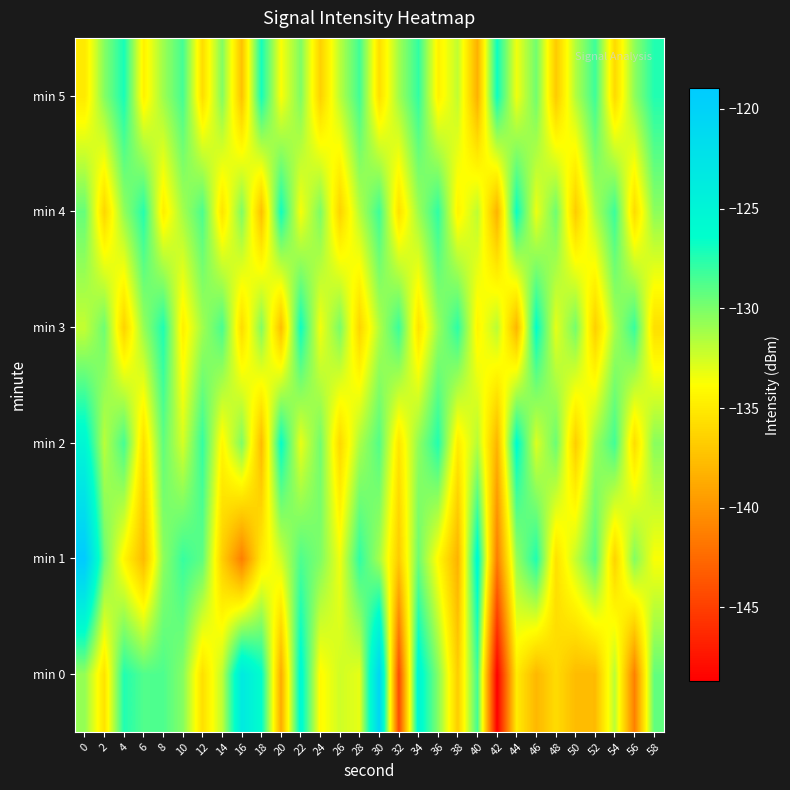

What is the greatest value displayed?

-119.0